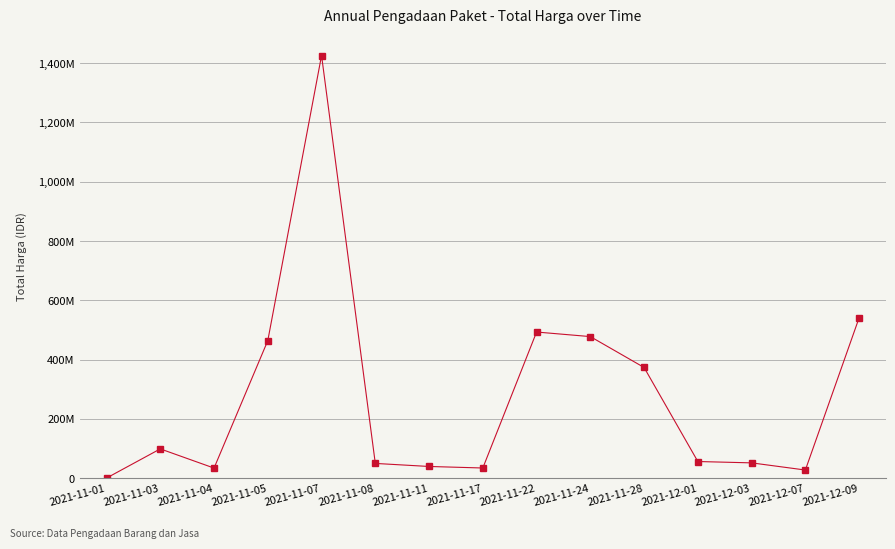

List the labels in order of value, largest first.

2021-11-07, 2021-12-09, 2021-11-22, 2021-11-24, 2021-11-05, 2021-11-28, 2021-11-03, 2021-12-01, 2021-12-03, 2021-11-08, 2021-11-11, 2021-11-17, 2021-11-04, 2021-12-07, 2021-11-01